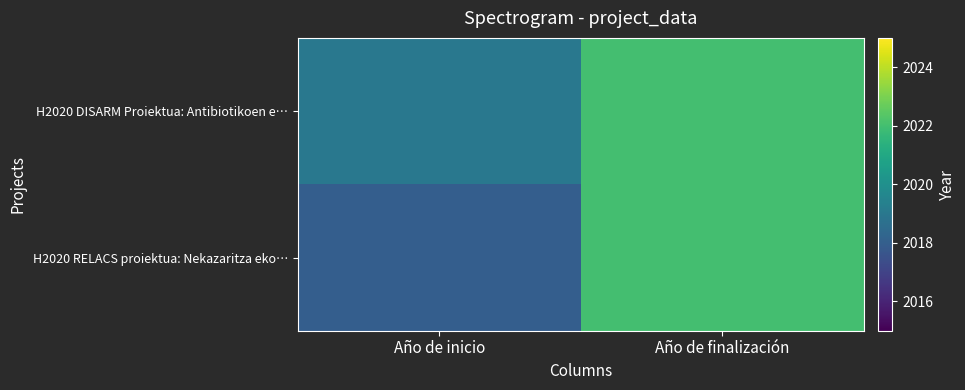

How many categories are shown in the chart?

2